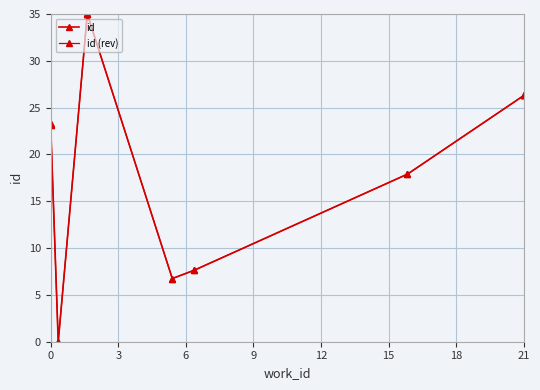

What is the highest value of the id series?

35.0